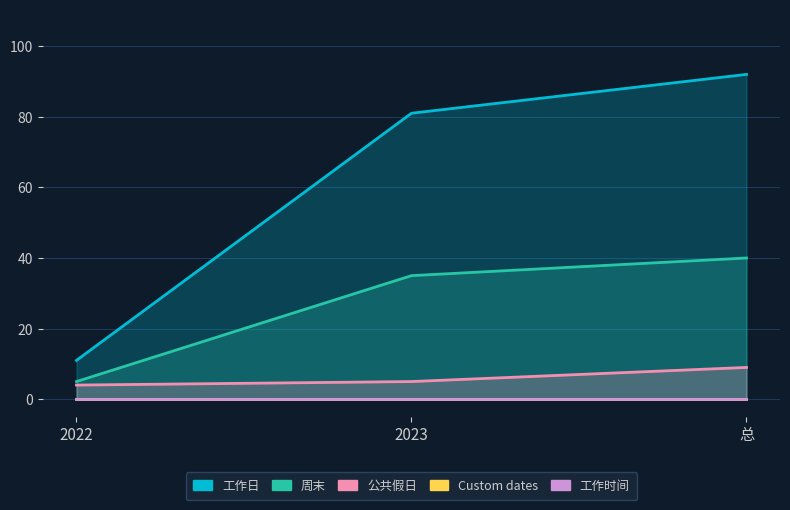

Rank the categories by Custom dates value from lowest to highest.

2022, 2023, 总